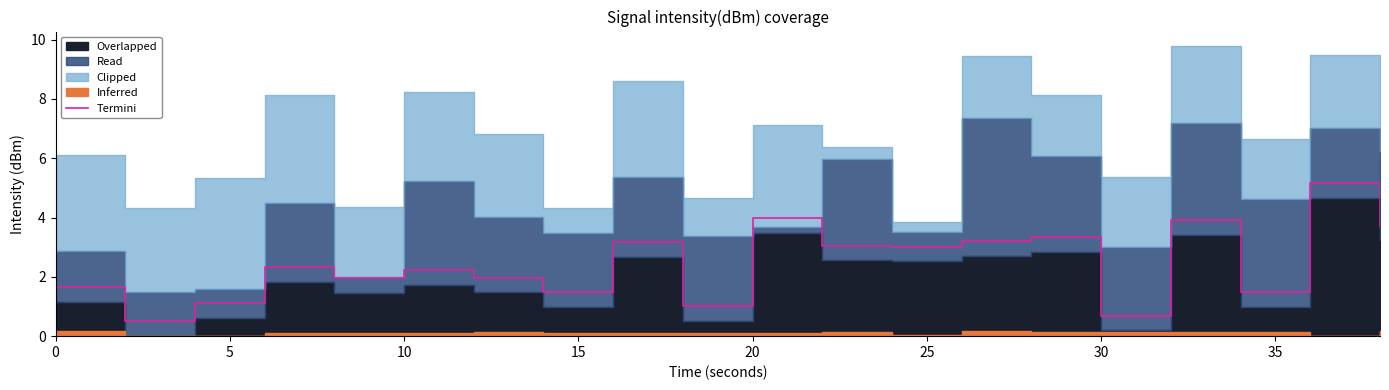

What is the difference between the maximum and minimum values?

4.7